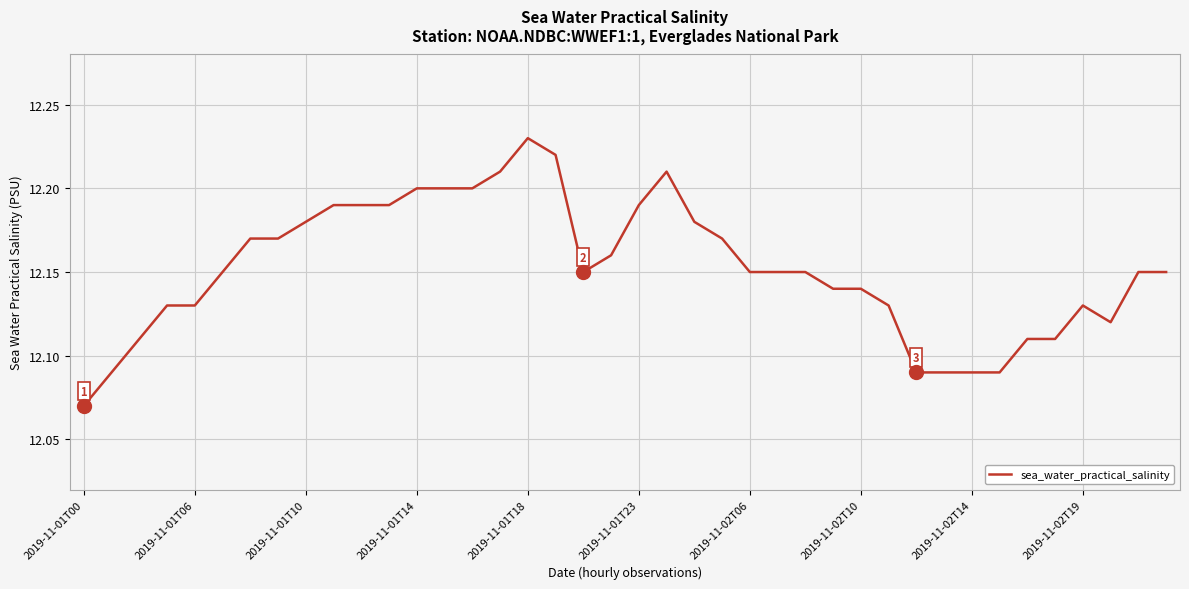

Does the chart display data point markers on the line(s)?

No